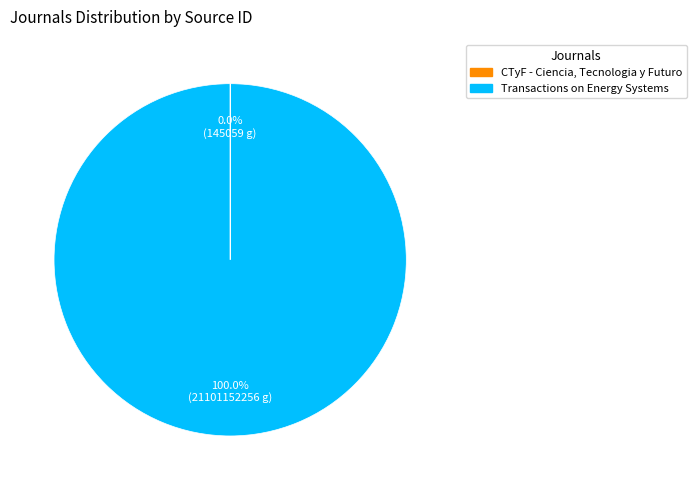

Does any single category account for the majority?

Yes